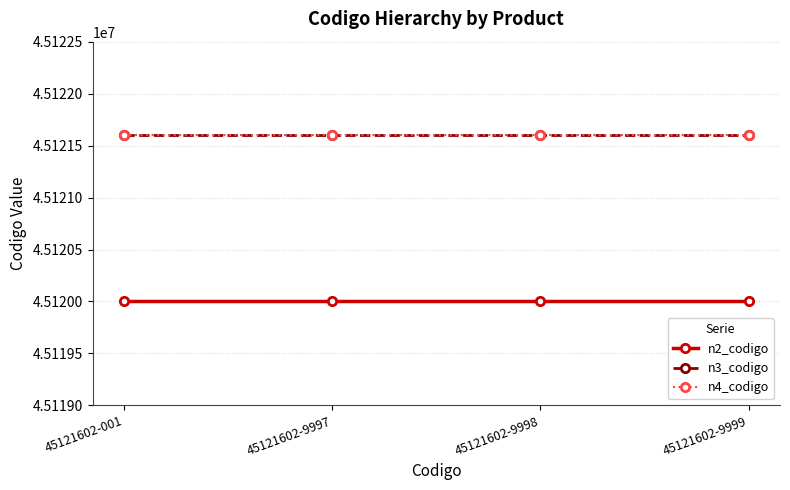

What is the sum of all n2_codigo values?

180480000